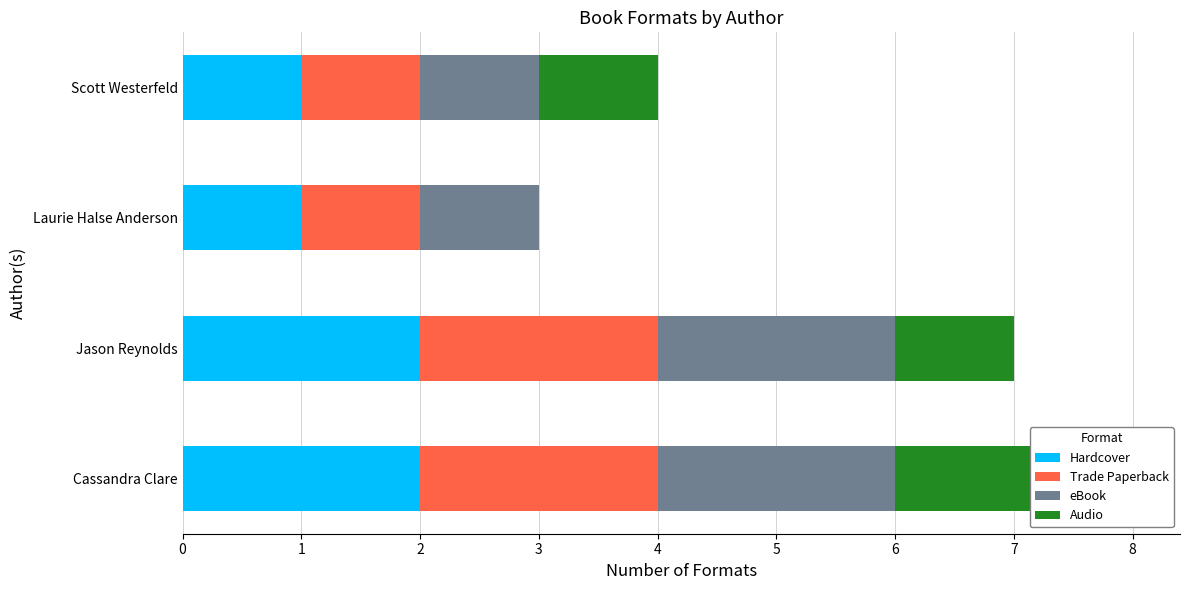

Reading left to right, extract all data points from this chart.

Hardcover: 2	2	1	1
Trade Paperback: 2	2	1	1
eBook: 2	2	1	1
Audio: 2	1	0	1